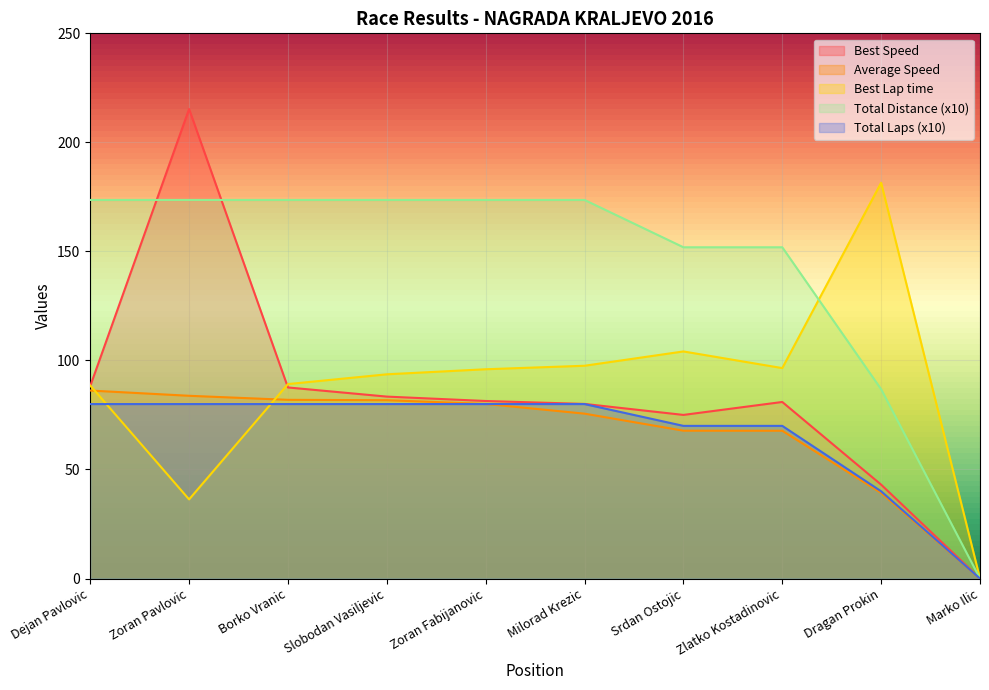

True or false: Total Laps and Total Distance cross at least once.

False